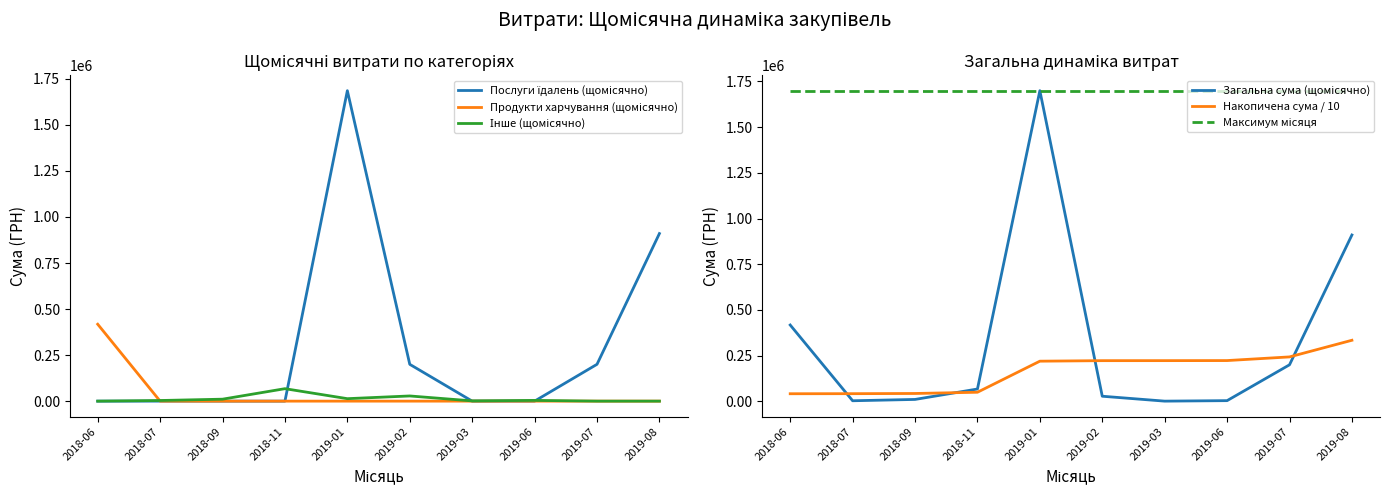

At which category does Інше (щомісячно) reach its first local peak?

2018-11